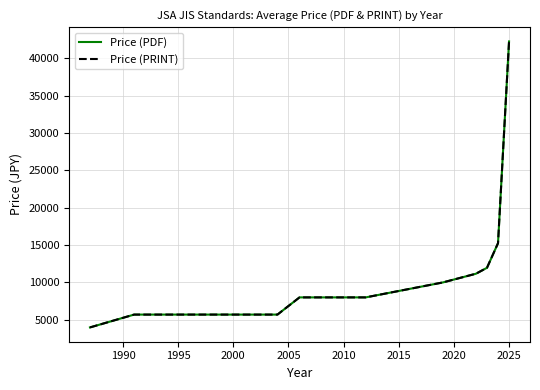

Reading left to right, extract all data points from this chart.

Price (PDF): 3983.3	5700.0	5700.0	5700.0	8000.0	8000.0	8000.0	8000.0	10000.0	11166.7	11960.0	15250.0	42233.3
Price (PRINT): 3983.3	5700.0	5700.0	5700.0	8000.0	8000.0	8000.0	8000.0	10000.0	11166.7	11960.0	15250.0	42233.3